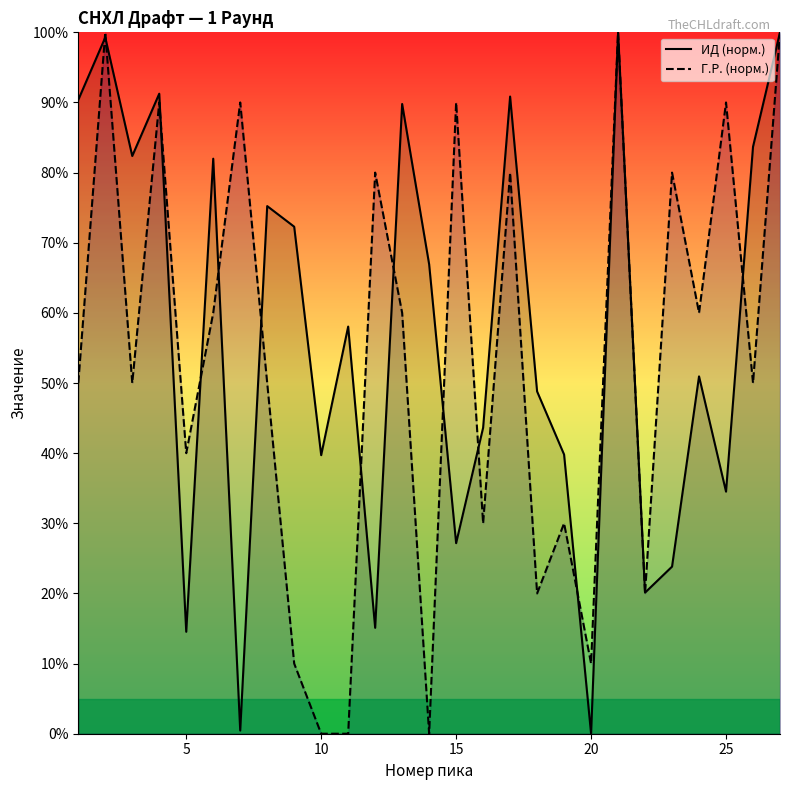

What is the maximum value for Г.Р. (норм.)?

100.0